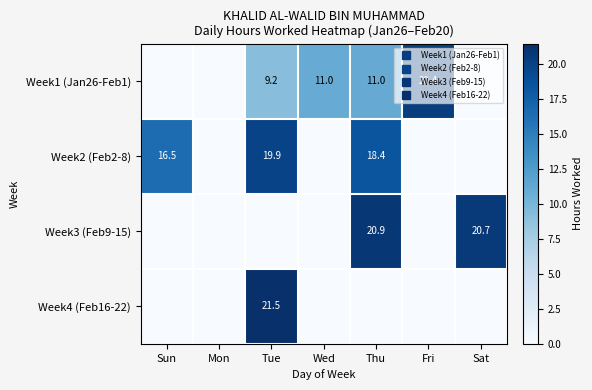

At which label does Week2 (Feb2-8) reach its peak?

Tue